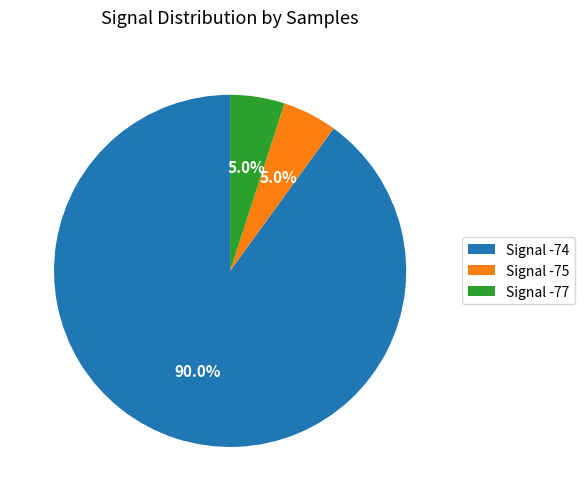

Is the sum of Signal -74 and Signal -77 greater than half?

Yes